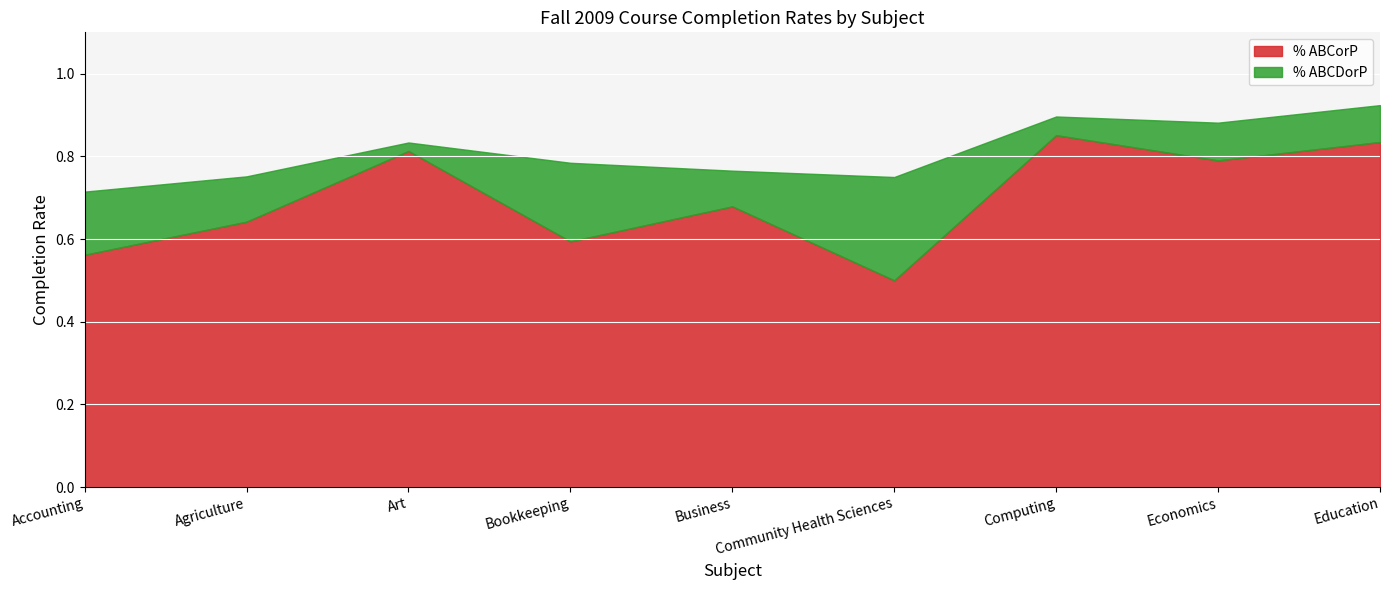

The % ABCorP series shows 0.2 at Accounting. True or false?

False